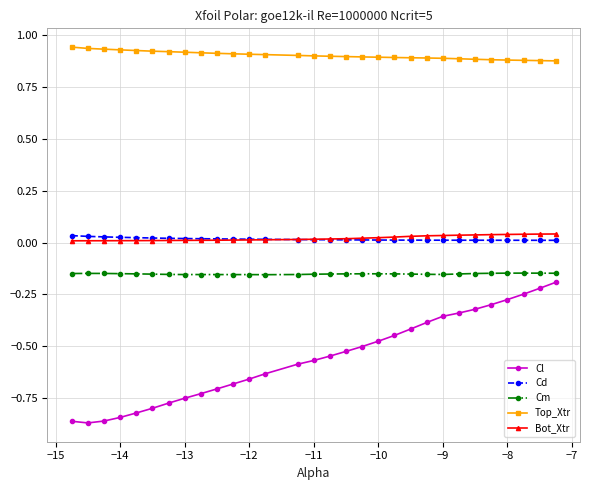

Which series has the largest total across all categories?

Top_Xtr